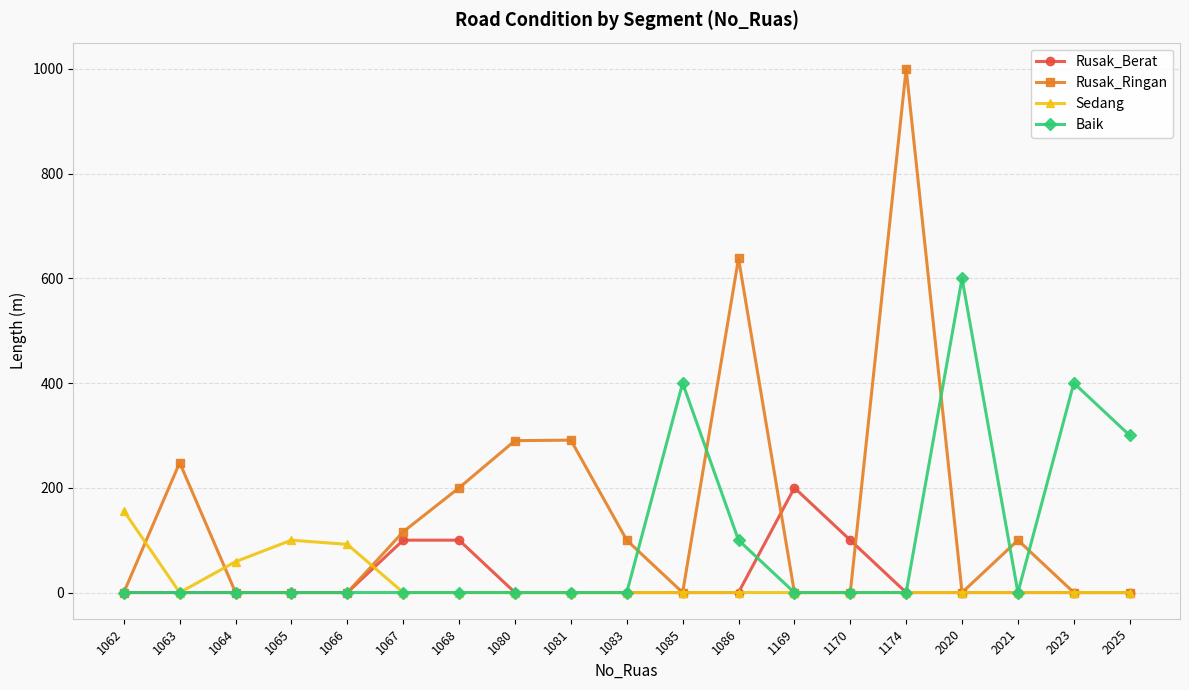

Which series has the widest spread of values?

Rusak_Ringan